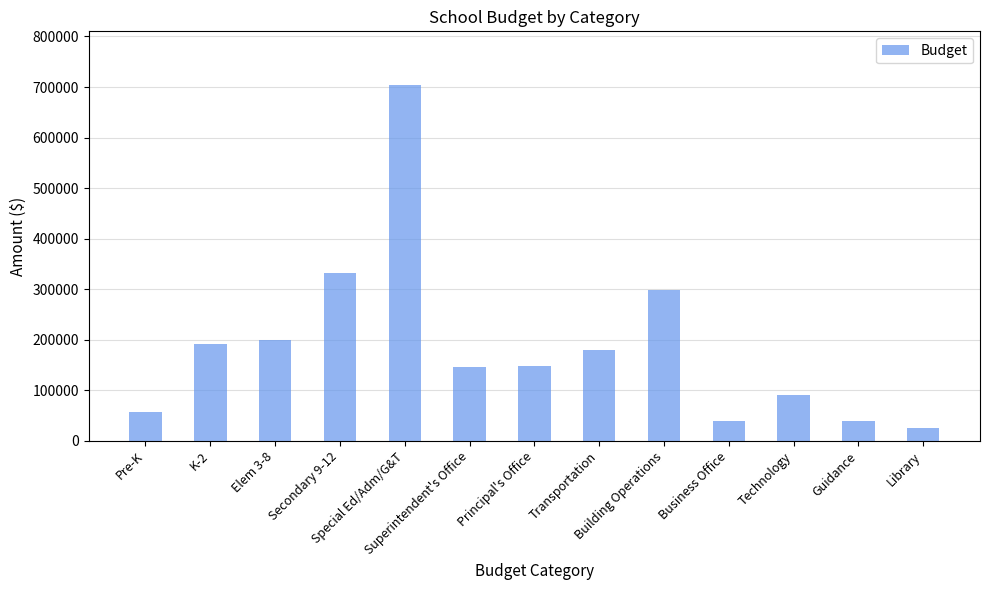

What is the sum of the values at K-2 and Business Office?

231432